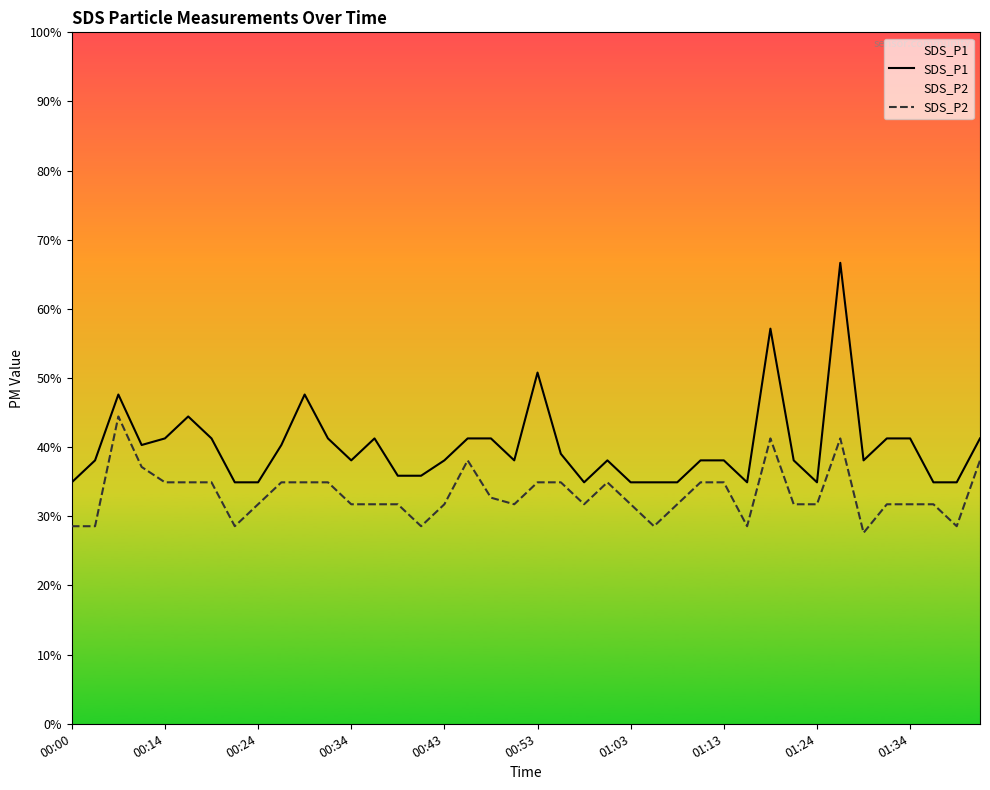

Does the chart display data point markers on the line(s)?

No